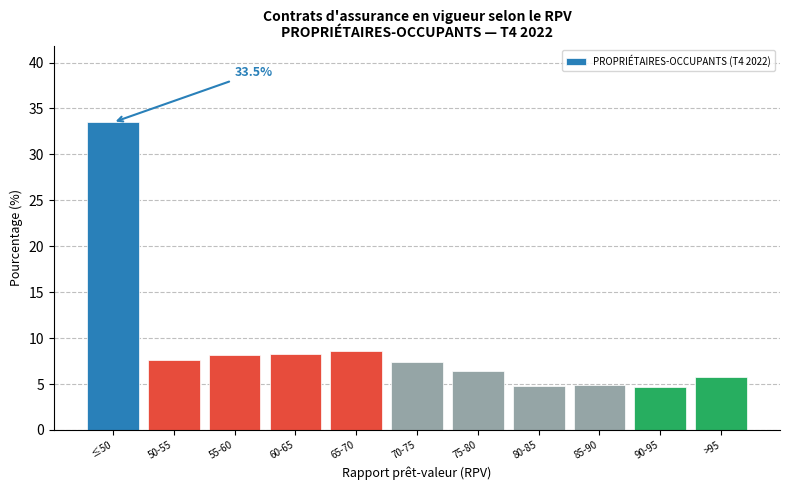

What is the maximum value shown in the chart?

33.5